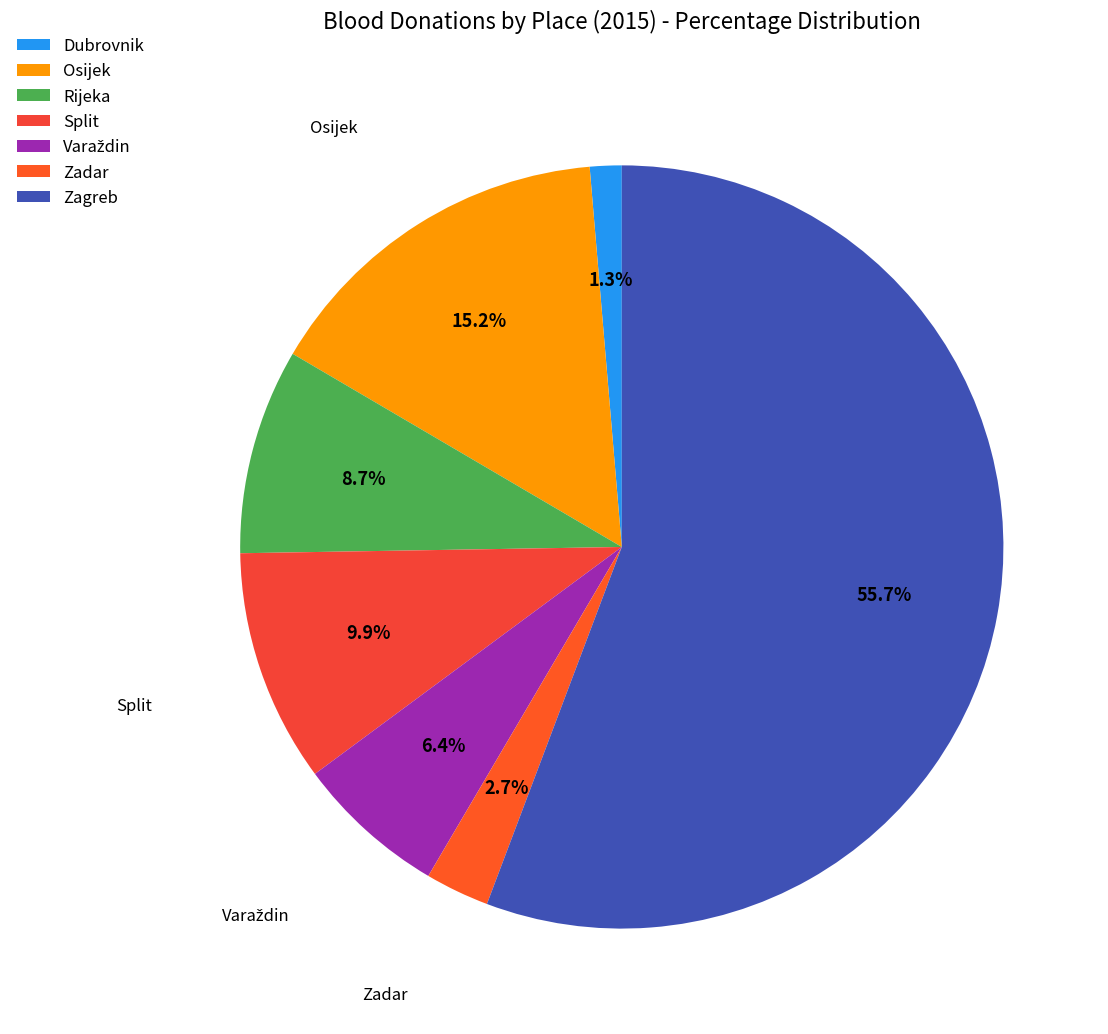

Is it true that Zagreb is 56% of the pie?

True